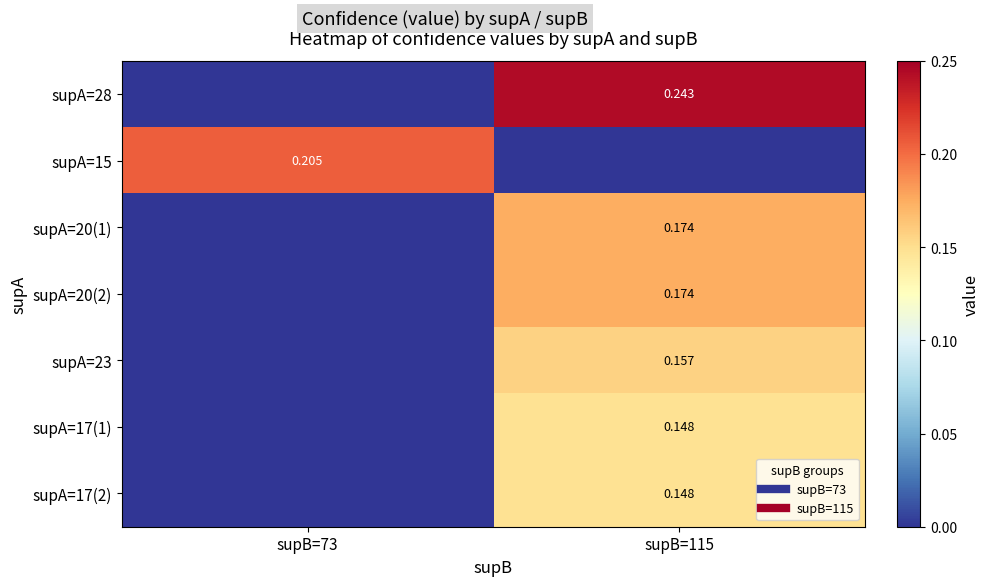

What is the sum of the supA=23 values at supB=73 and supB=115?

0.2